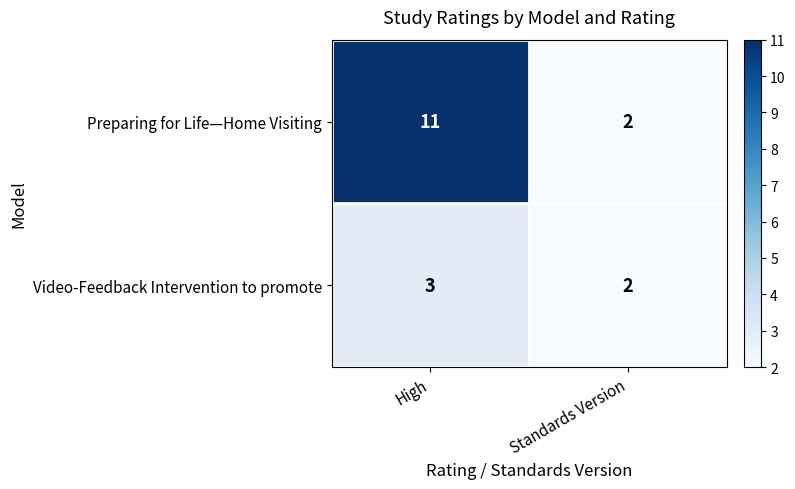

Reading left to right, extract all data points from this chart.

Preparing for Life—Home Visiting: 11	2
Video-Feedback Intervention to promote: 3	2